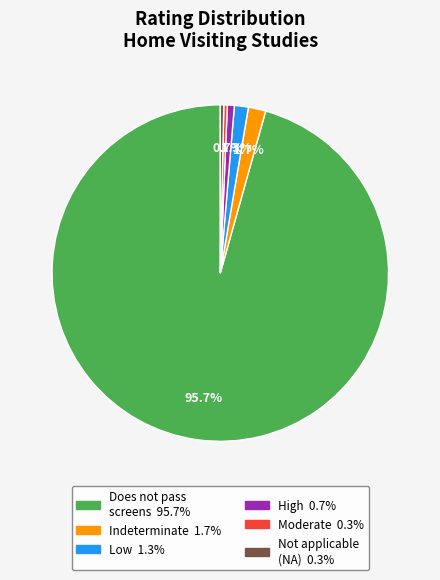

Is there any slice that represents more than half of the pie?

Yes